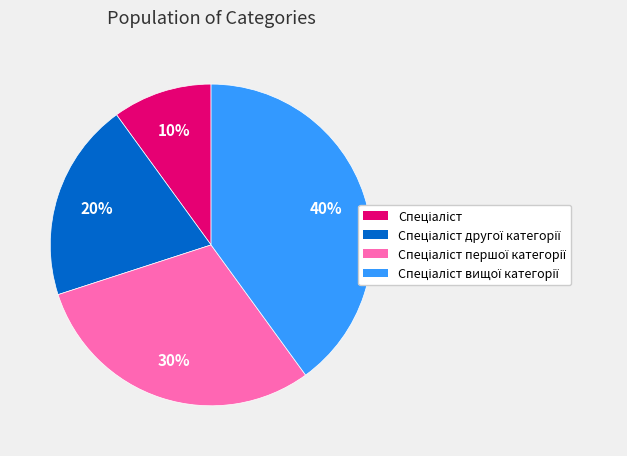

To the nearest percent, what is the average slice percentage?

25%